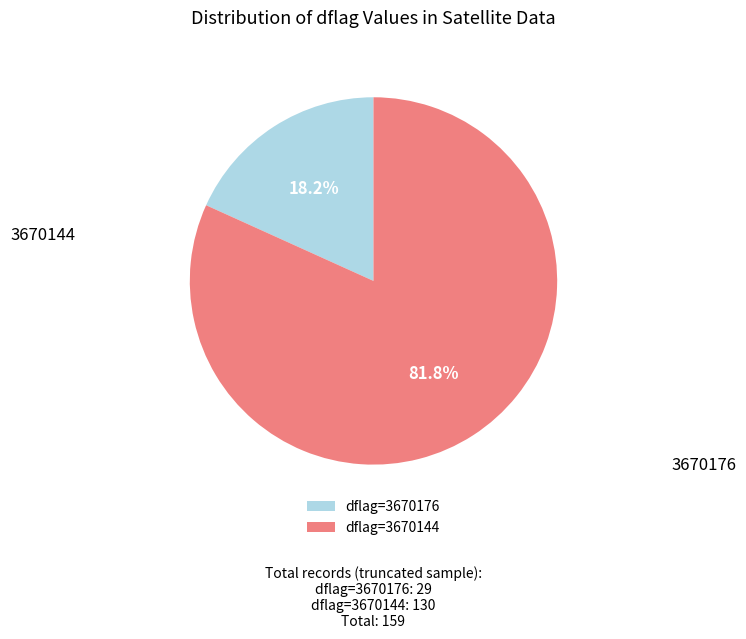

How many segments does this pie chart have?

2